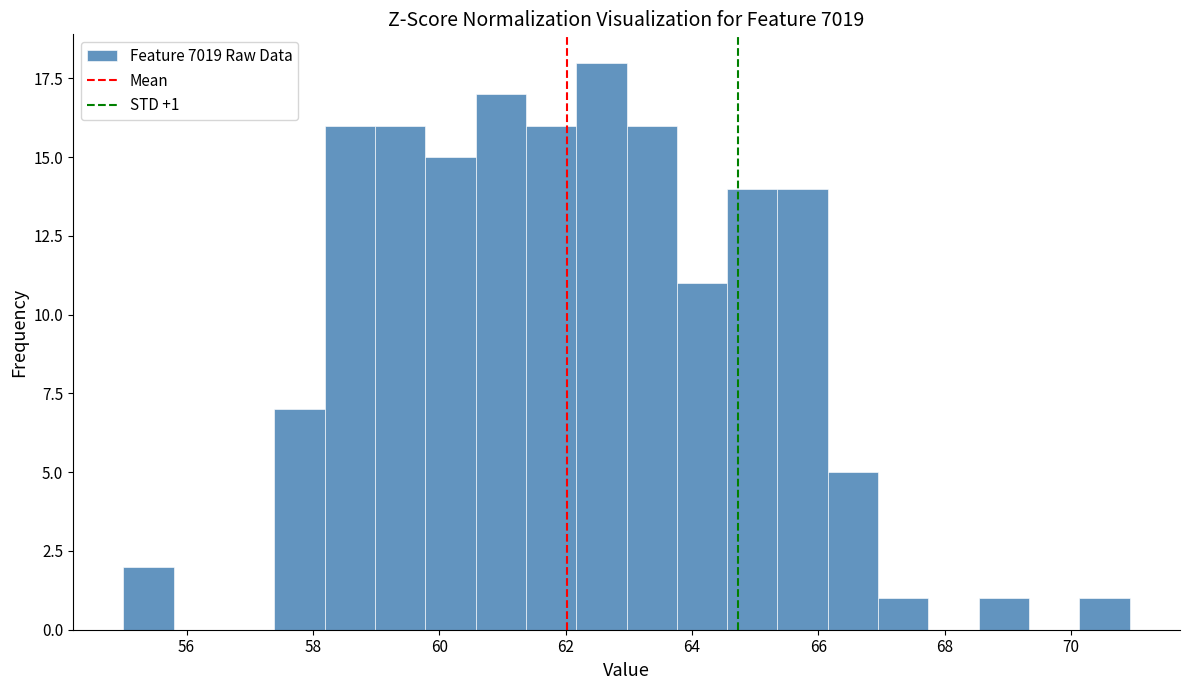

Around what value on the x-axis is the tallest bar? Give the approximate position of its centre, as read against the axis.

62.6